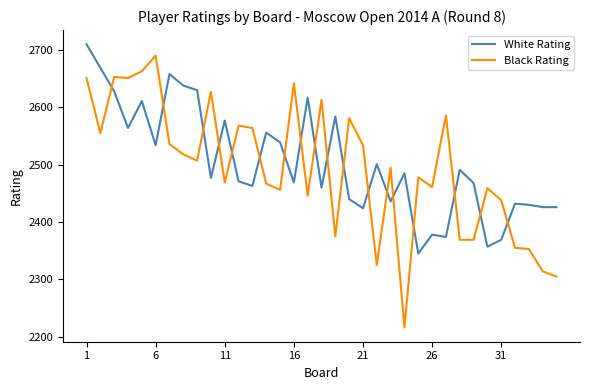

What is the smallest value displayed?

2216